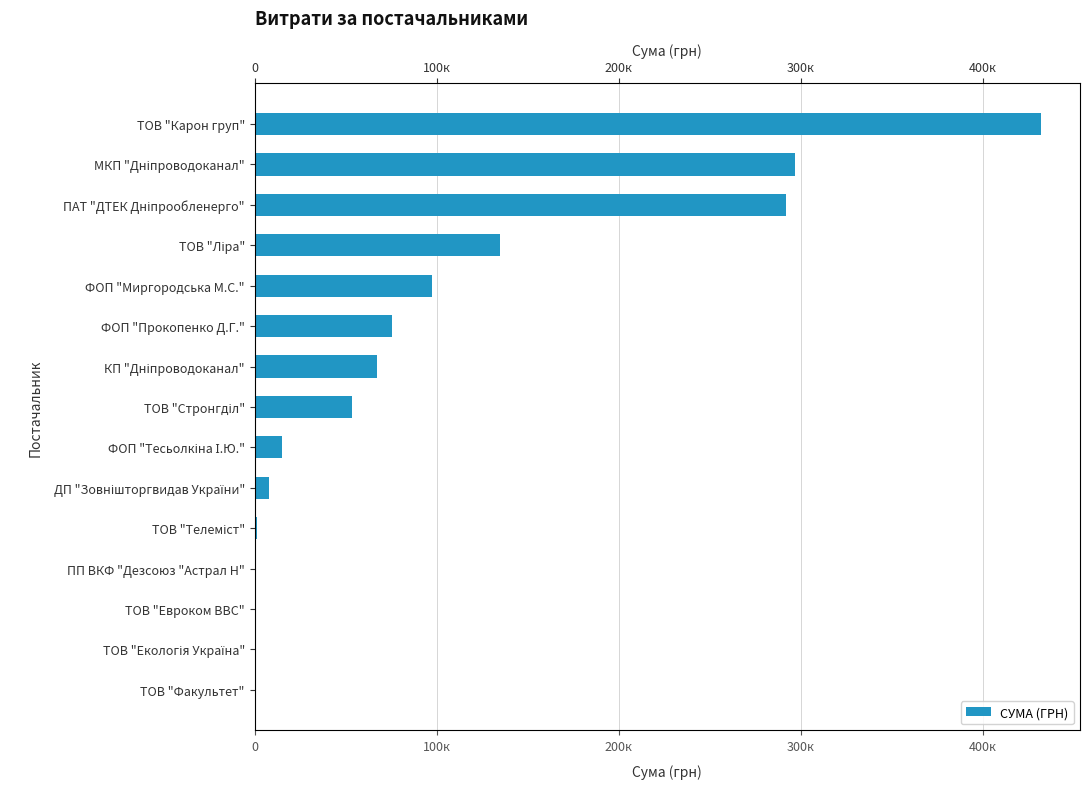

Is it true that the value at ФОП "Тесьолкіна І.Ю." is 9680.7?

False